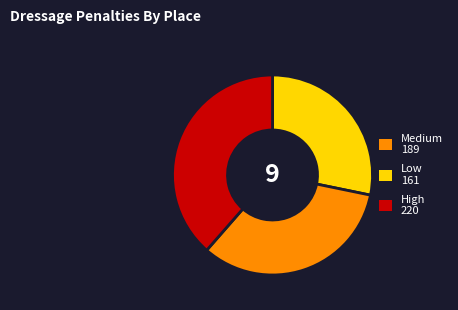

Does any single category account for the majority?

No